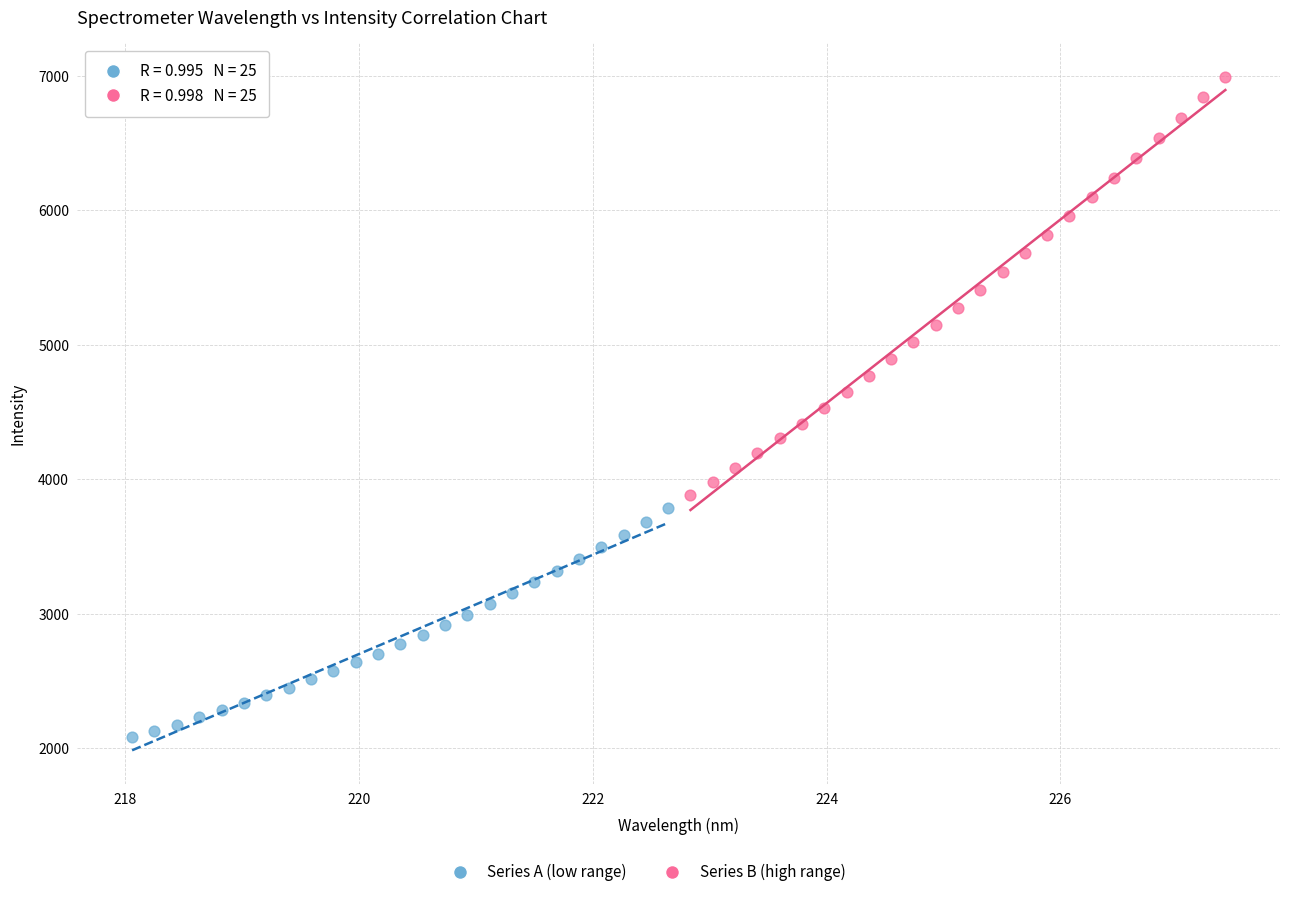

Which series has the largest Y range (max minus min)?

Series B (high range)